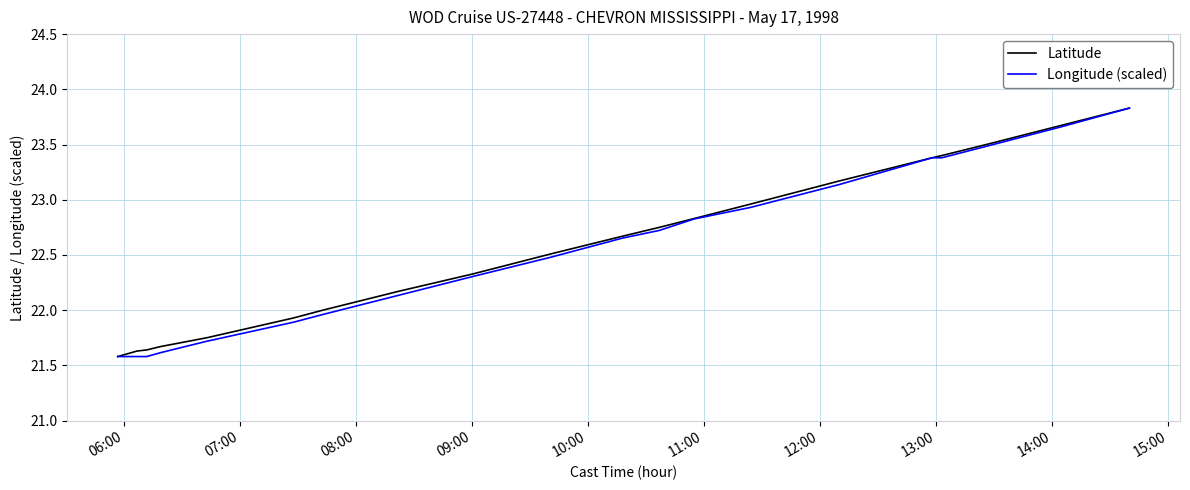

What is the maximum value shown in the chart?

23.8